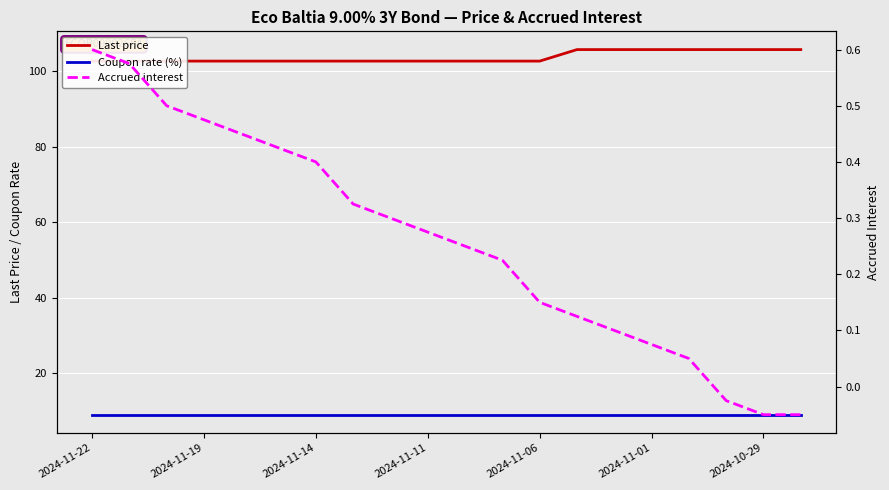

What is the difference between the maximum and second lowest values in the Accrued interest series?

0.7